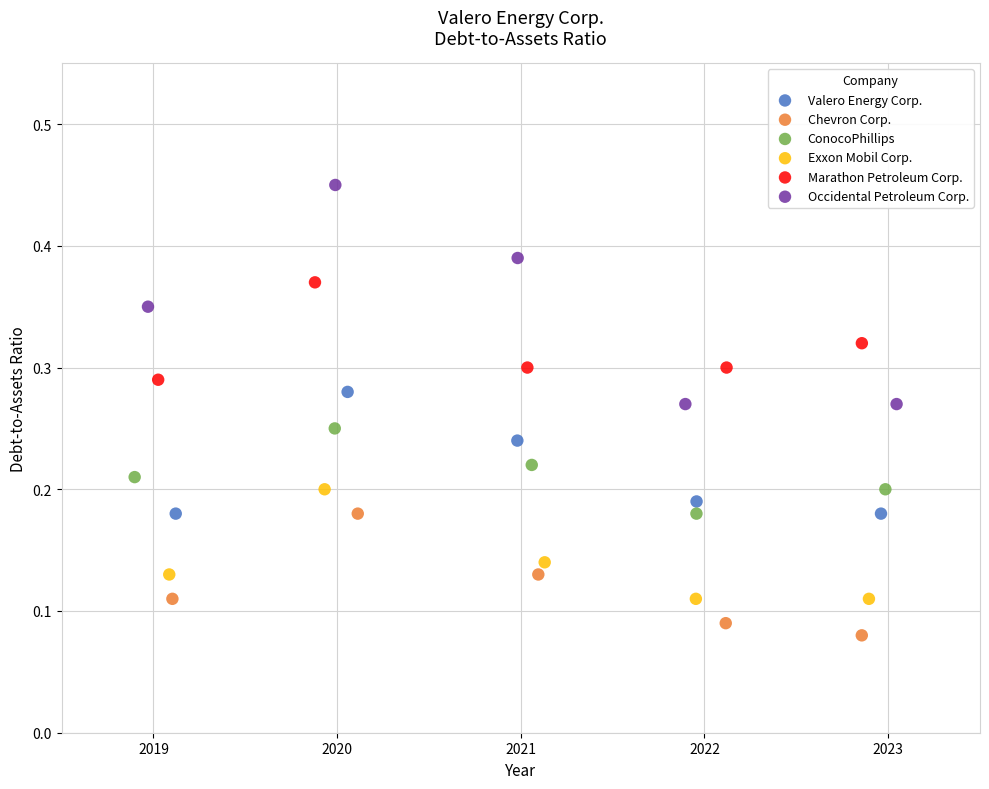

Which series has the largest Y range (max minus min)?

Occidental Petroleum Corp.